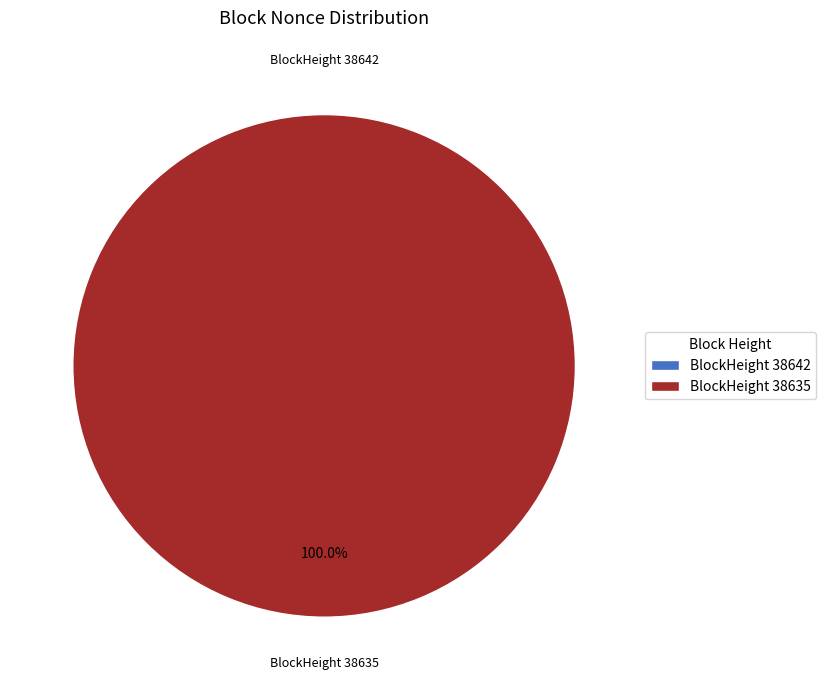

Which category accounts for the majority?

38635